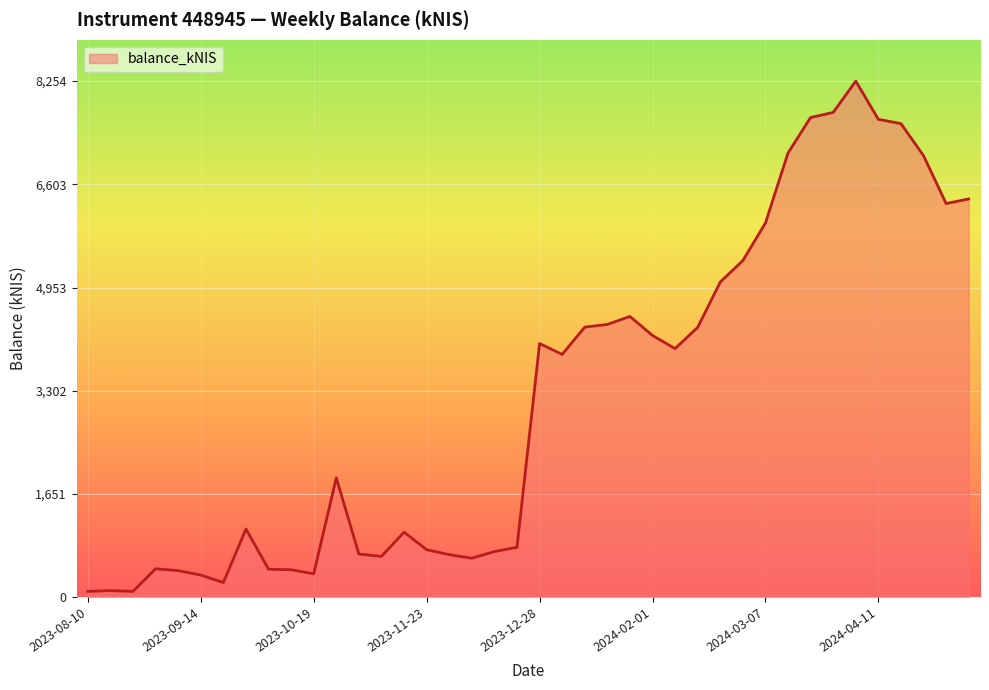

What is the greatest value displayed?

8254.4